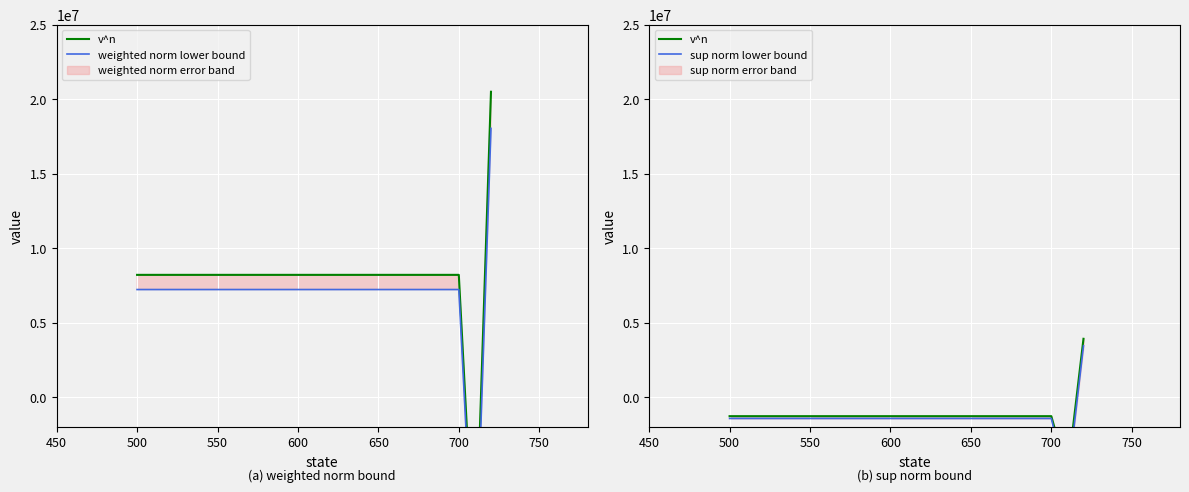

What is the value of the sup norm lower bound point at the 3rd from the left?

-5814706.8